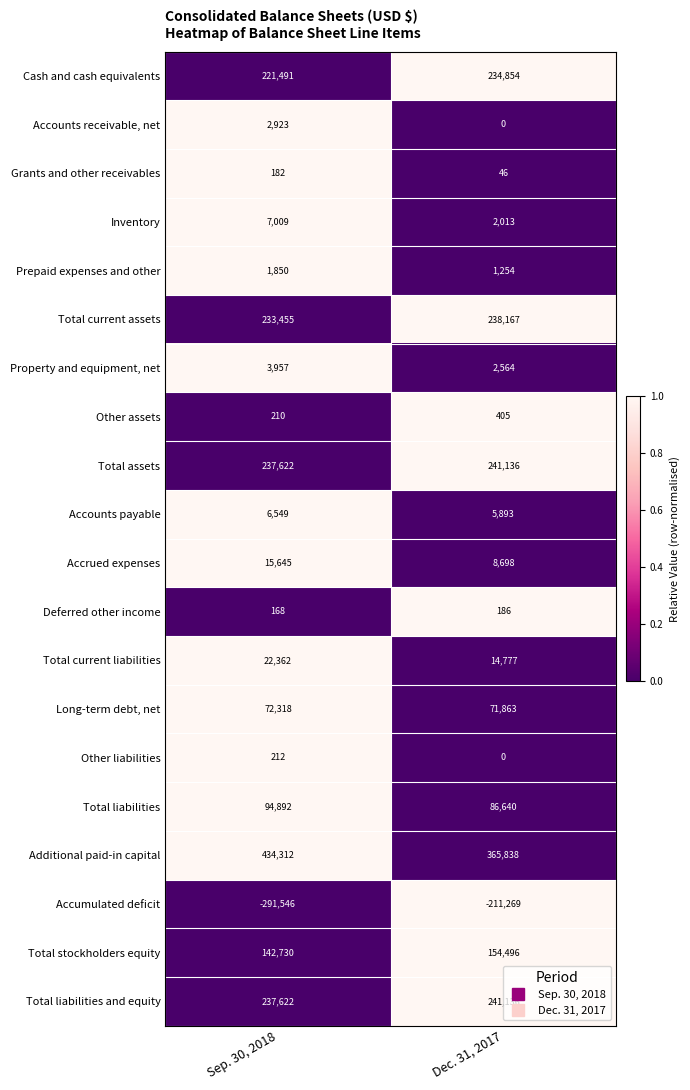

What is the difference between the highest and lowest values at Sep. 30, 2018?

725858